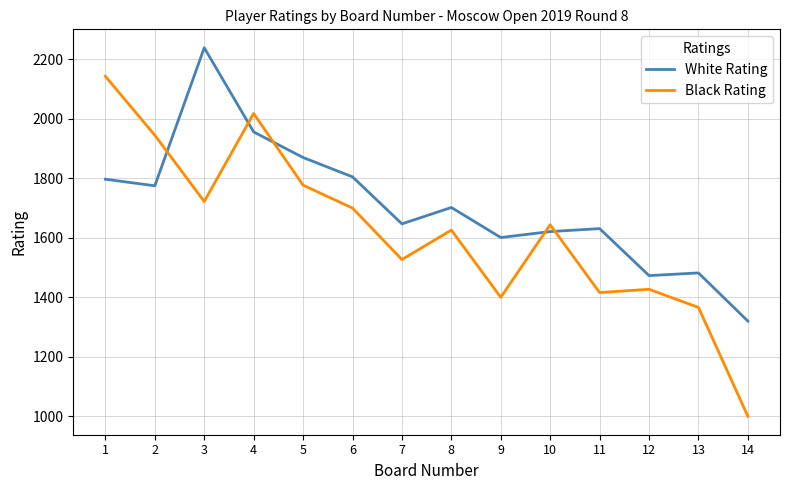

Reading left to right, list all the values displayed in this chart.

White Rating: 1=1797	2=1775	3=2239	4=1956	5=1870	6=1805	7=1647	8=1702	9=1601	10=1621	11=1631	12=1473	13=1482	14=1320
Black Rating: 1=2143	2=1945	3=1722	4=2018	5=1777	6=1700	7=1527	8=1626	9=1400	10=1644	11=1416	12=1427	13=1366	14=1000